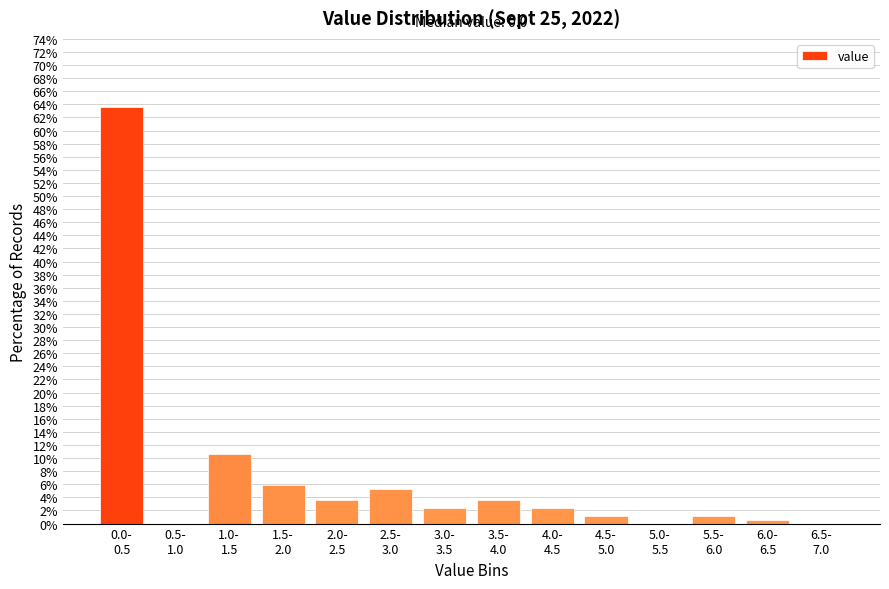

What is the sum of all values?

100.0